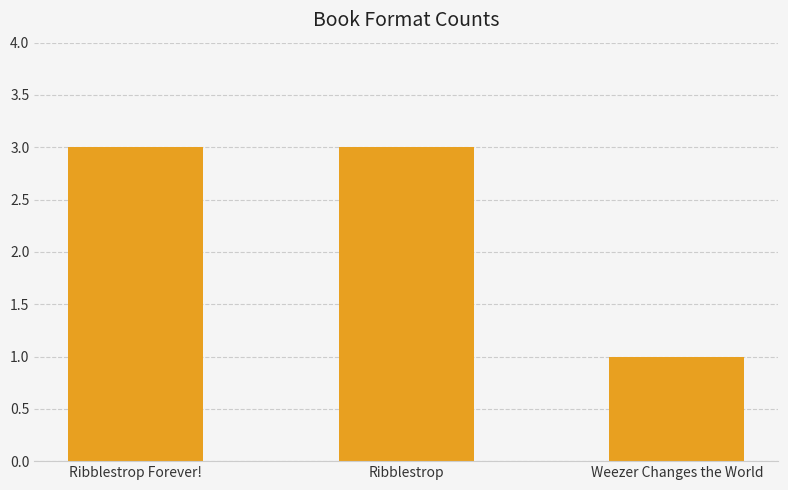

What is the sum of the values at Weezer Changes the World and Ribblestrop?

4